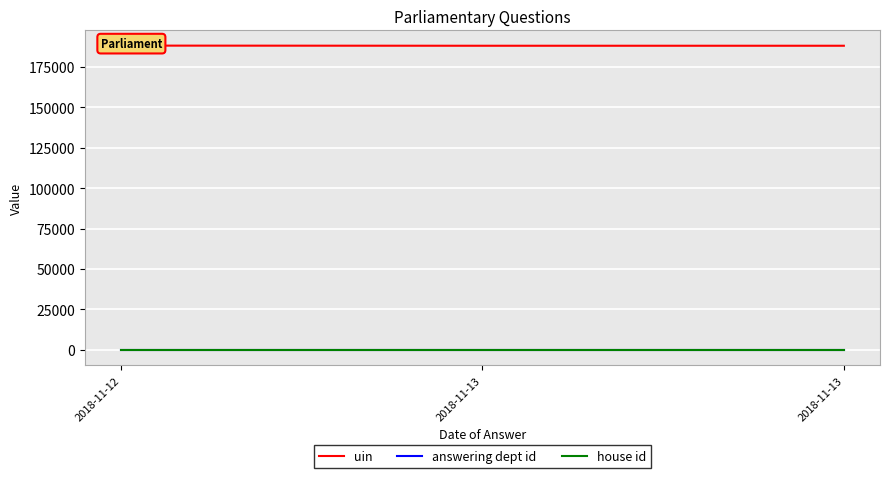

What is the sum of the uin values at 2018-11-13 and 2018-11-13?

376133